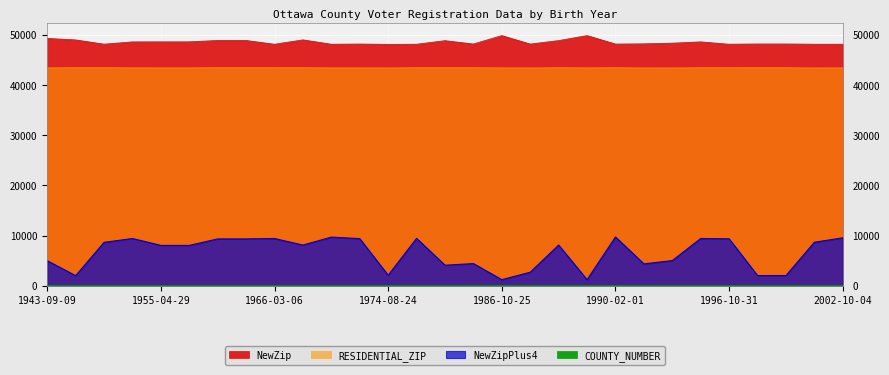

Reading right to left, what are all the values shown in this chart?

NewZip: 48144	48144	48197	48197	48144	48616	48357	48226	48182	49868	48872	48182	49868	48192	48858	48144	48117	48182	48145	49017	48144	48895	48895	48624	48624	48616	48161	49008	49309
NewZipPlus4: 9558	8678	2040	2040	9362	9426	5023	4367	9731	1218	8118	2709	1218	4427	4101	9458	2103	9394	9707	8115	9425	9344	9344	8048	8048	9426	8651	2013	5005
RESIDENTIAL_ZIP: 43432	43412	43452	43452	43445	43449	43416	43416	43449	43430	43452	43416	43430	43449	43449	43452	43416	43430	43430	43449	43449	43452	43452	43430	43430	43432	43452	43452	43430